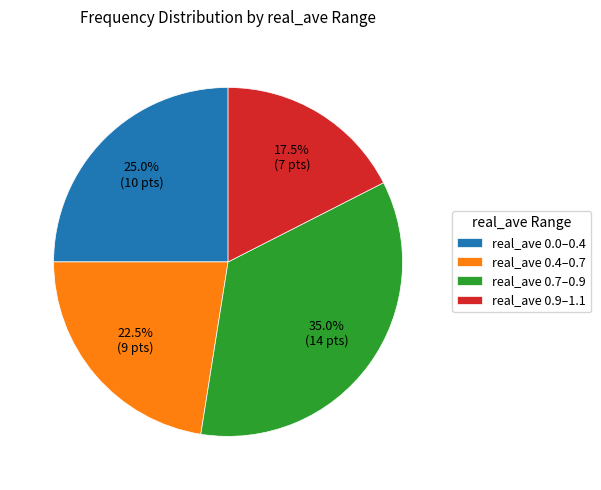

Which has a higher value, real_ave 0.0–0.4 or real_ave 0.7–0.9?

real_ave 0.7–0.9